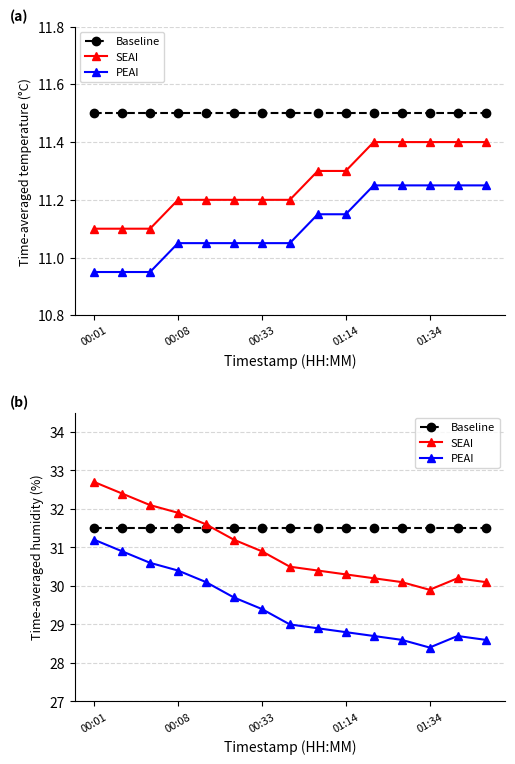

Is the value of Baseline at 14 greater than the value of SEAI at 14?

Yes